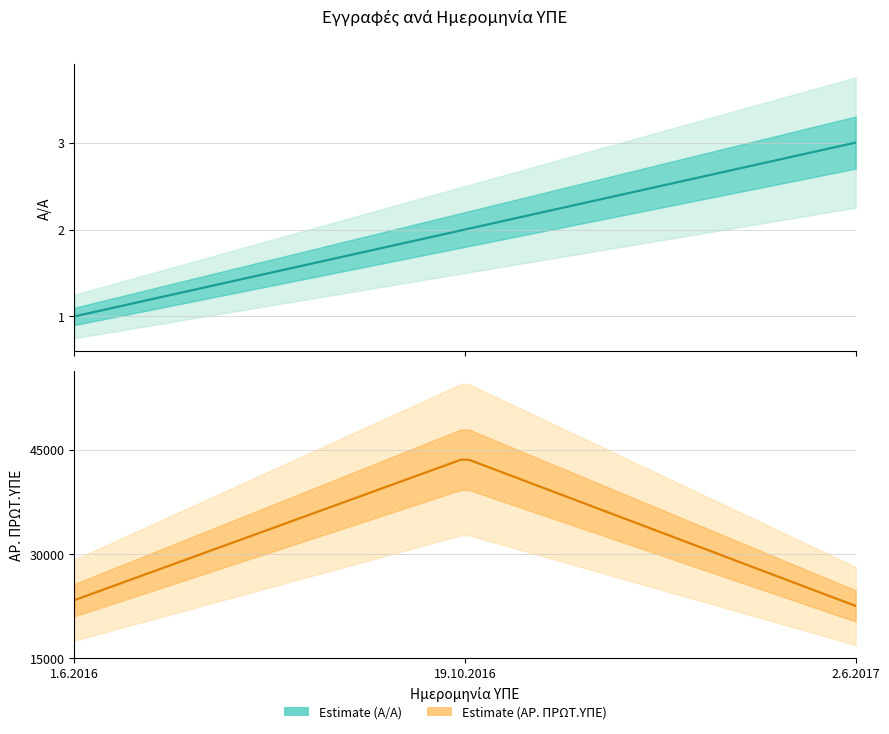

What is the difference between the maximum and minimum values in the ΑΡ. ΠΡΩΤ.ΥΠΕ series?

21294